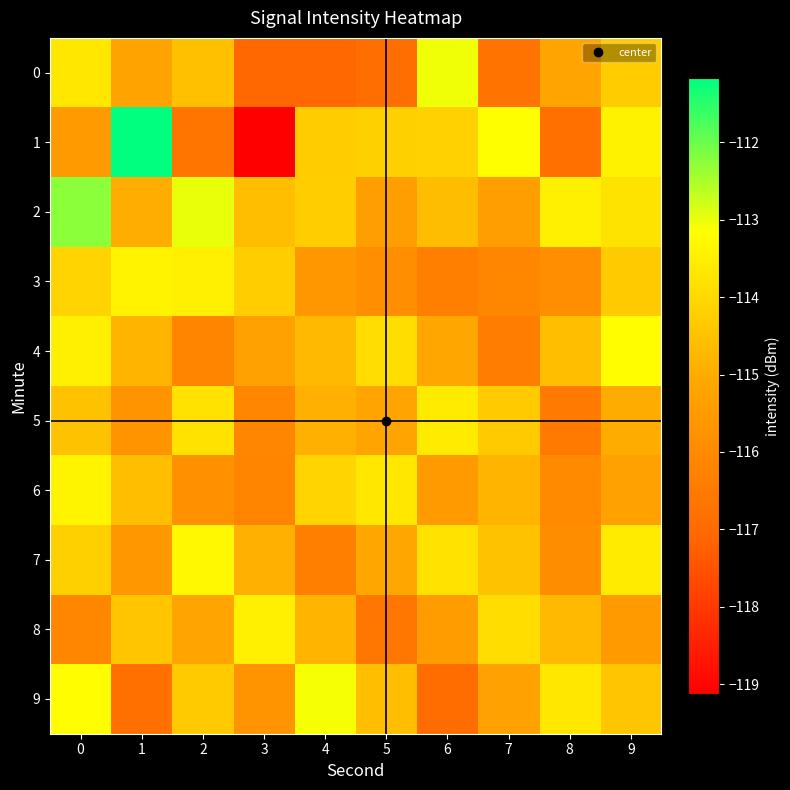

Reading left to right, extract all data points from this chart.

0: 0=-113.7	1=-115.2	2=-114.5	3=-117.0	4=-117.1	5=-116.9	6=-113.1	7=-116.7	8=-115.2	9=-114.3
1: 0=-115.5	1=-111.2	2=-116.7	3=-119.1	4=-114.3	5=-114.2	6=-114.2	7=-113.2	8=-116.8	9=-113.4
2: 0=-112.3	1=-115.0	2=-113.0	3=-114.6	4=-114.3	5=-115.4	6=-114.6	7=-115.4	8=-113.5	9=-113.8
3: 0=-114.1	1=-113.4	2=-113.5	3=-114.3	4=-115.6	5=-115.9	6=-116.3	7=-116.1	8=-115.9	9=-114.3
4: 0=-113.5	1=-114.8	2=-116.2	3=-115.3	4=-114.7	5=-113.9	6=-115.1	7=-116.4	8=-114.6	9=-113.2
5: 0=-114.5	1=-115.7	2=-113.8	3=-116.1	4=-114.9	5=-115.2	6=-113.6	7=-114.3	8=-116.5	9=-115.0
6: 0=-113.4	1=-114.6	2=-115.8	3=-116.2	4=-114.1	5=-113.7	6=-115.5	7=-114.8	8=-116.0	9=-115.3
7: 0=-114.2	1=-115.6	2=-113.3	3=-114.9	4=-116.3	5=-115.1	6=-113.8	7=-114.5	8=-115.9	9=-113.6
8: 0=-116.1	1=-114.4	2=-115.2	3=-113.5	4=-114.8	5=-116.6	6=-115.4	7=-113.9	8=-114.7	9=-115.5
9: 0=-113.2	1=-116.8	2=-114.3	3=-115.7	4=-113.1	5=-114.6	6=-116.9	7=-115.3	8=-113.7	9=-114.4